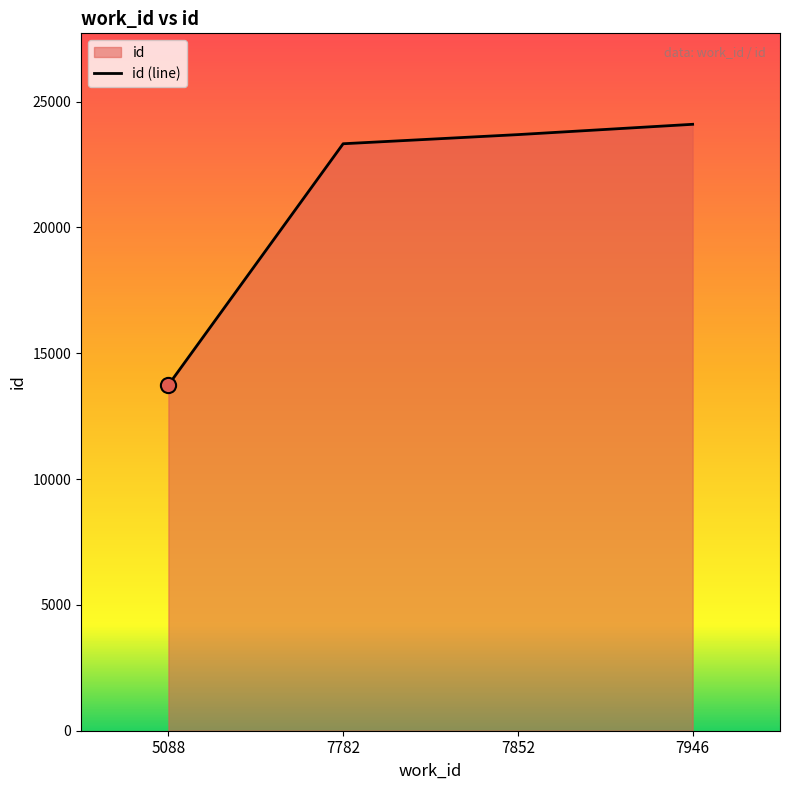

Between 7946 and 7782, which is larger?

7946